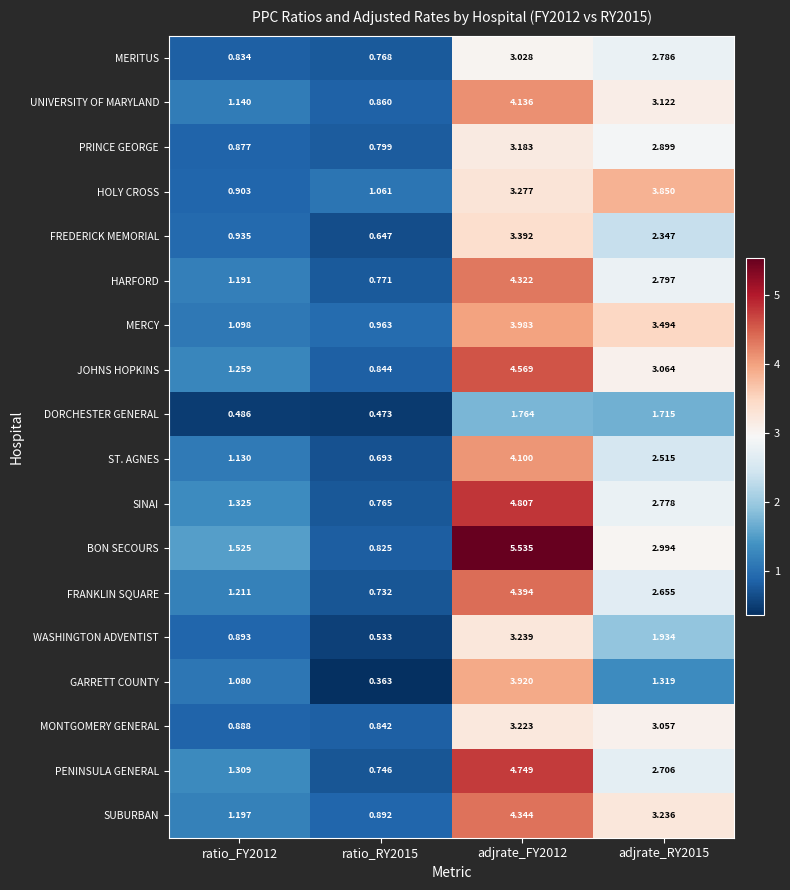

At which category is the sum across all series the highest?

adjrate_FY2012